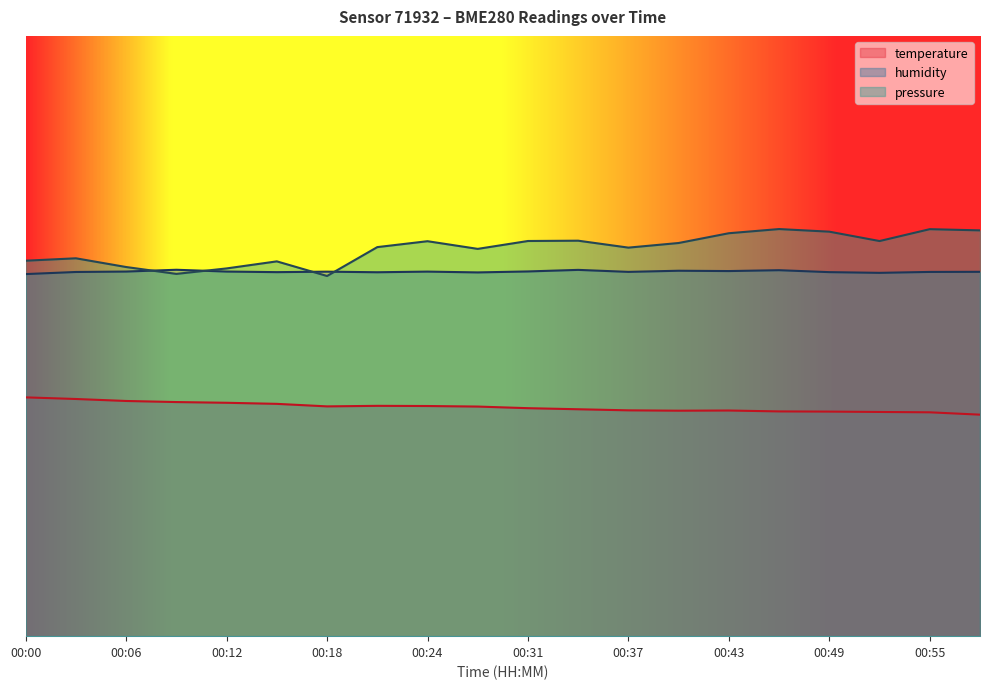

Which series has the widest spread of values?

pressure